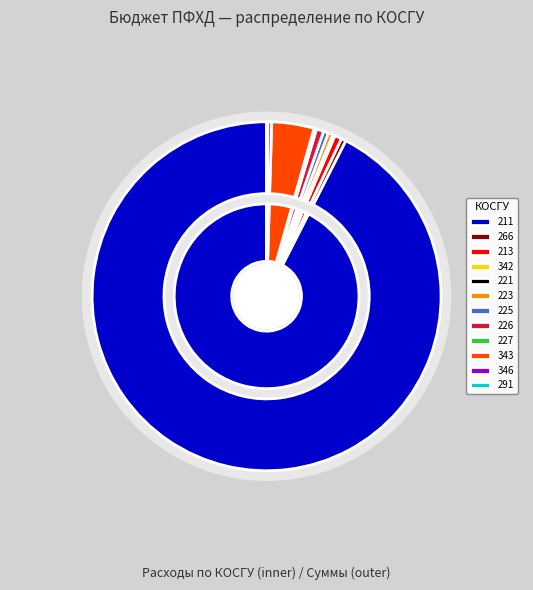

Is there any slice that represents more than half of the pie?

Yes